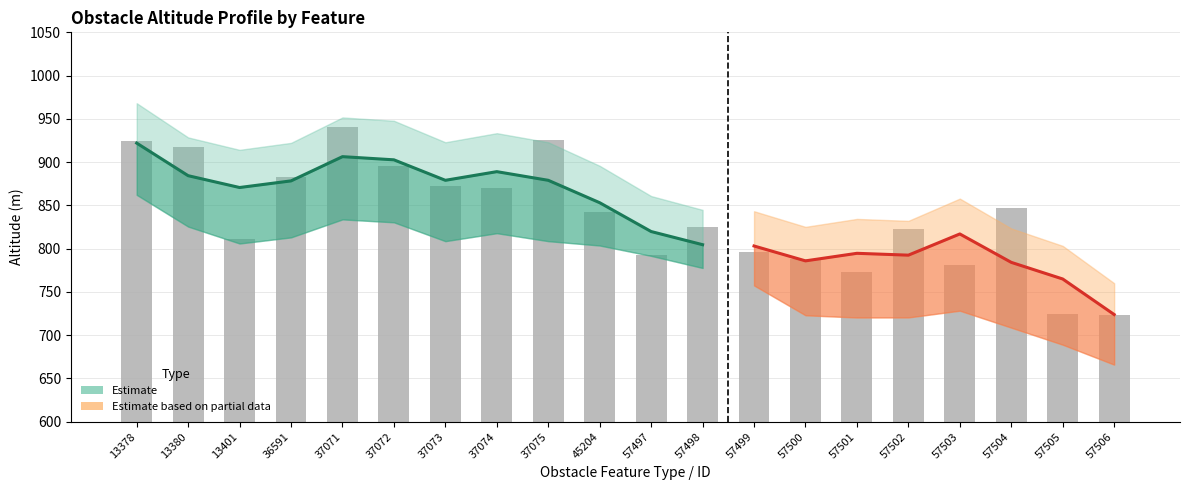

What is the average value?

837.8